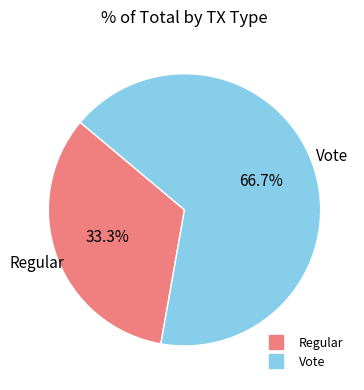

True or false: Vote accounts for 99% of the total.

False